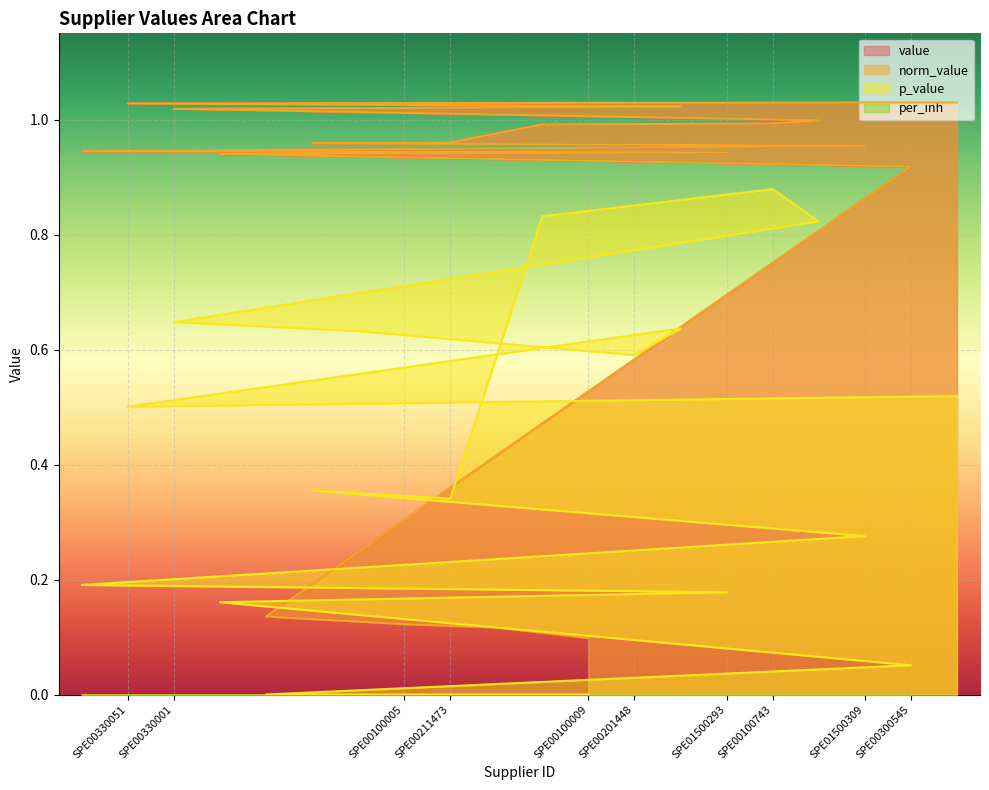

List the labels in order of norm_value value, smallest first.

SPE00100009, SPE00300348, SPE00100005, SPE00210025, SPE00300545, SPE00211224, SPE01500293, SPE01500275, SPE01500309, SPE00201281, SPE00211473, SPE00210203, SPE00100743, SPE01500112, SPE00330001, SPE00100719, SPE00201448, SPE01500104, SPE00330051, SPE00100101